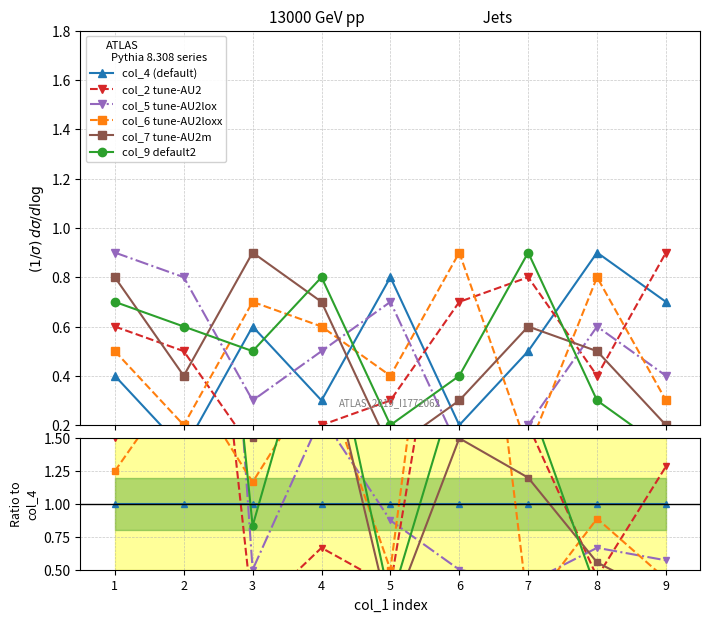

True or false: col_4 (default) has more than 1 points higher than both neighbors.

False